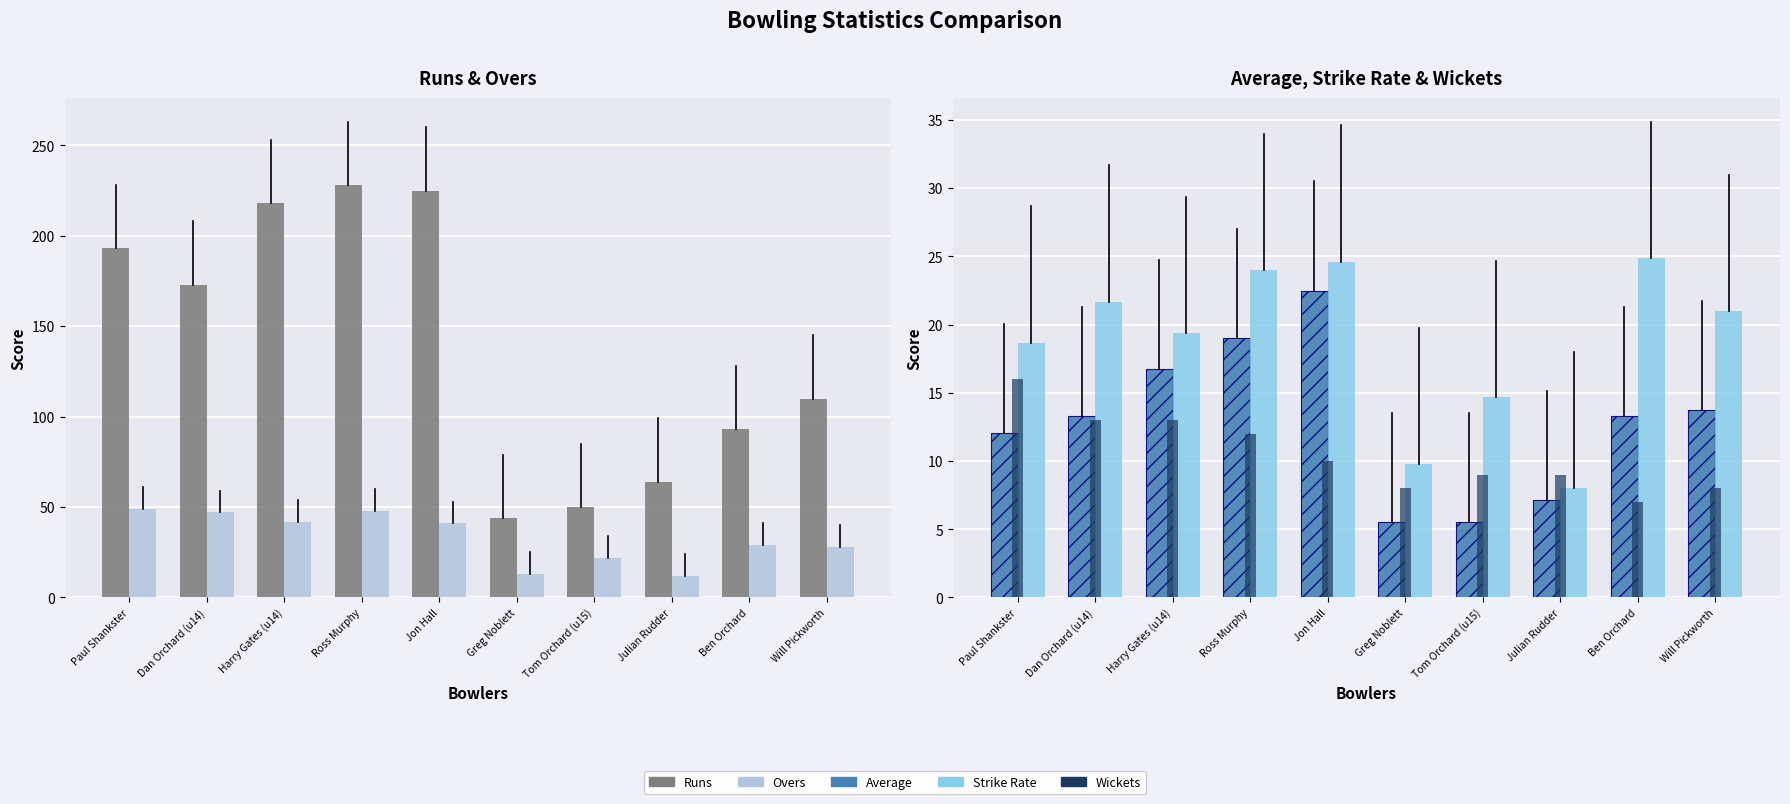

What is the label of the 6th bar from the left?

Greg Noblett